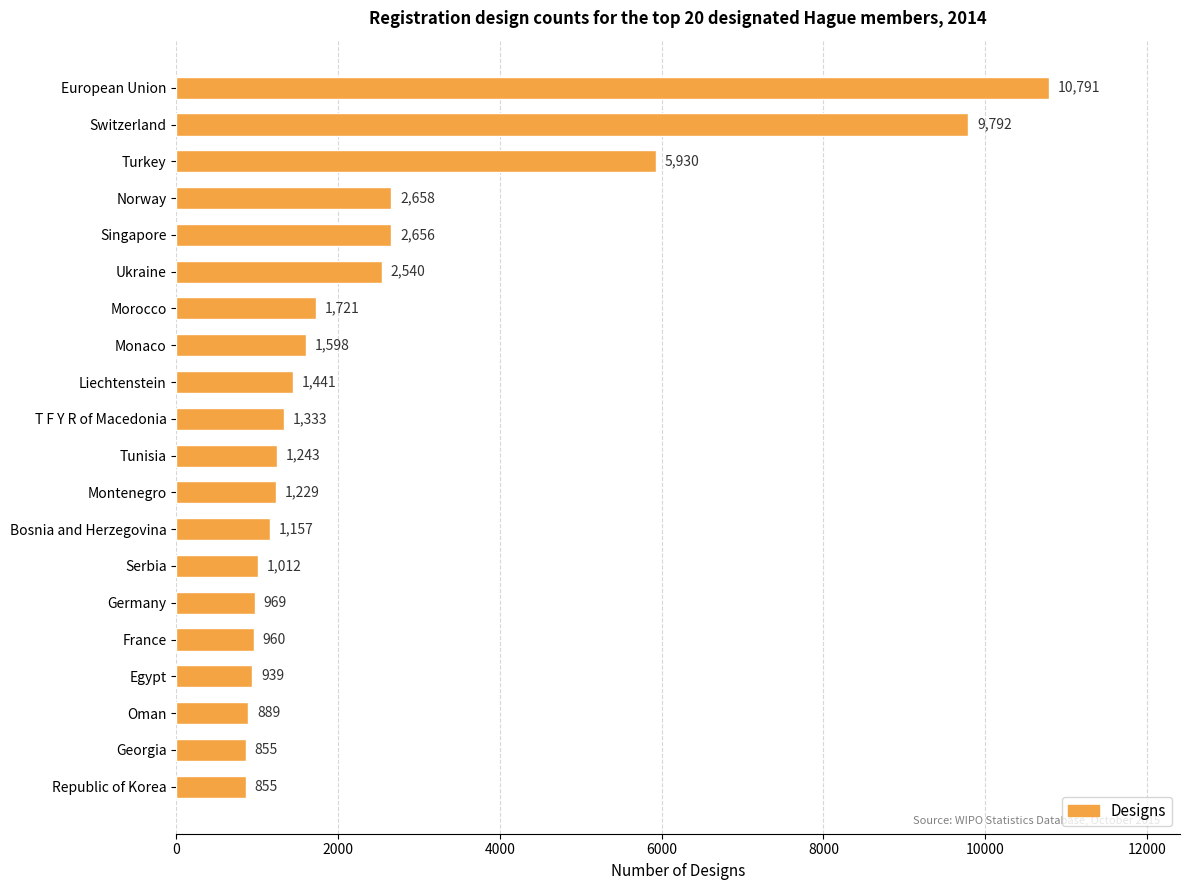

What is the change in value from Morocco to Monaco?

-123